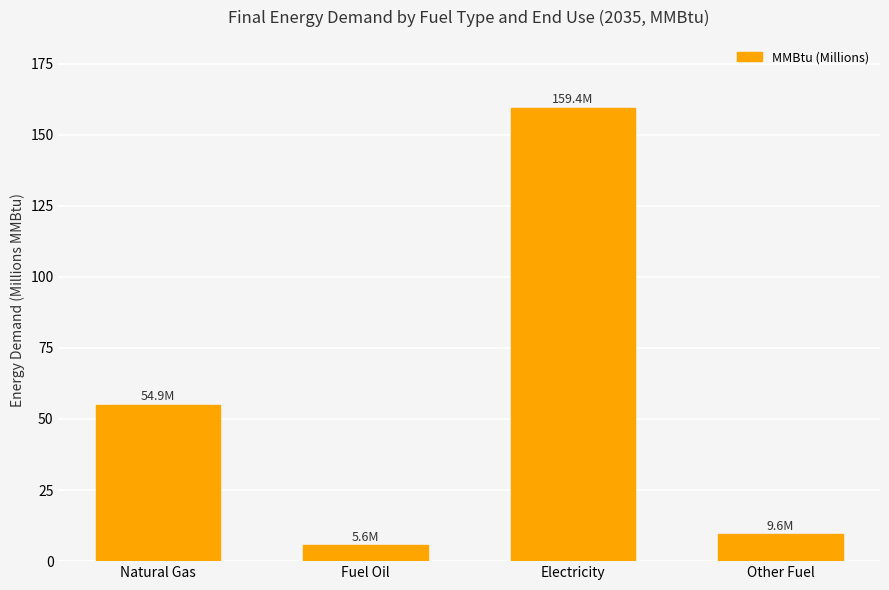

Between Fuel Oil and Other Fuel, which is larger?

Other Fuel